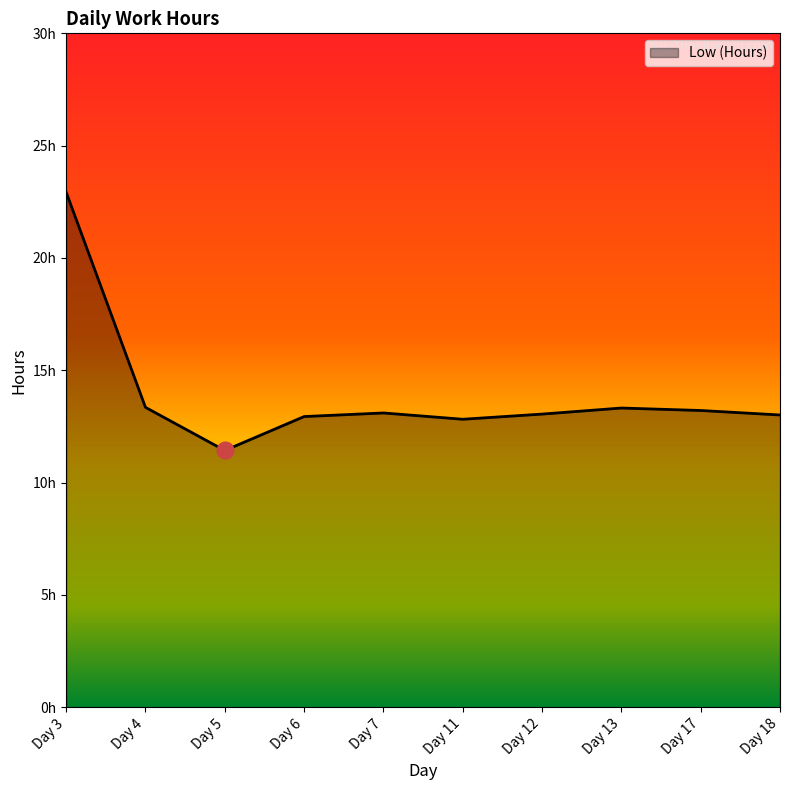

What is the change in value from Day 6 to Day 7?

+0.2